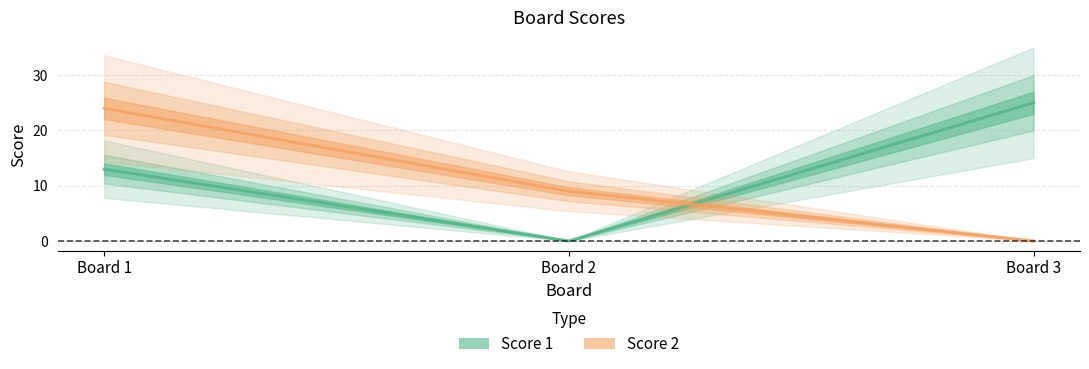

How many lines are shown in the chart?

2